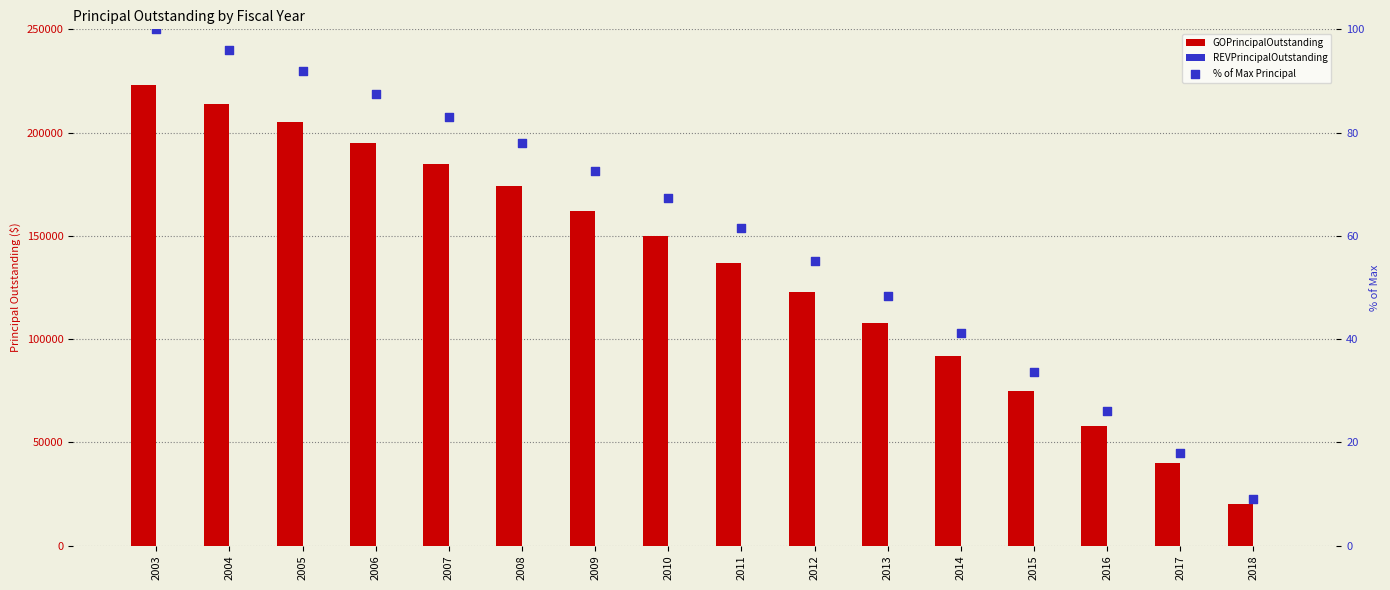

At how many categories does at least one series exceed 124720?

9